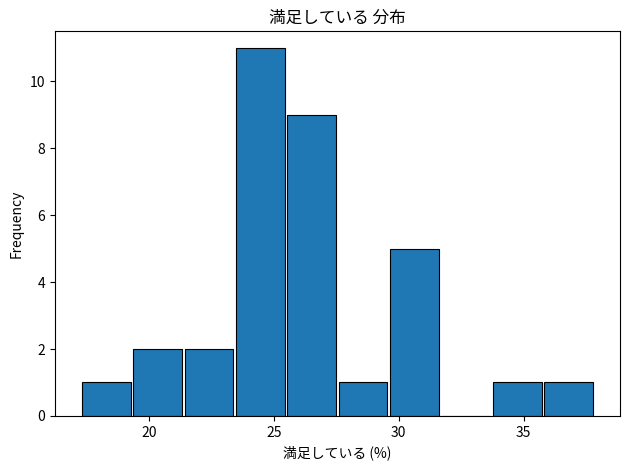

How tall is the bar that spans 33.5 to 36.0 on the x-axis? Neither the bar edges nor the heights are printed on the chart, so give them approximately, as read against the axes.

1